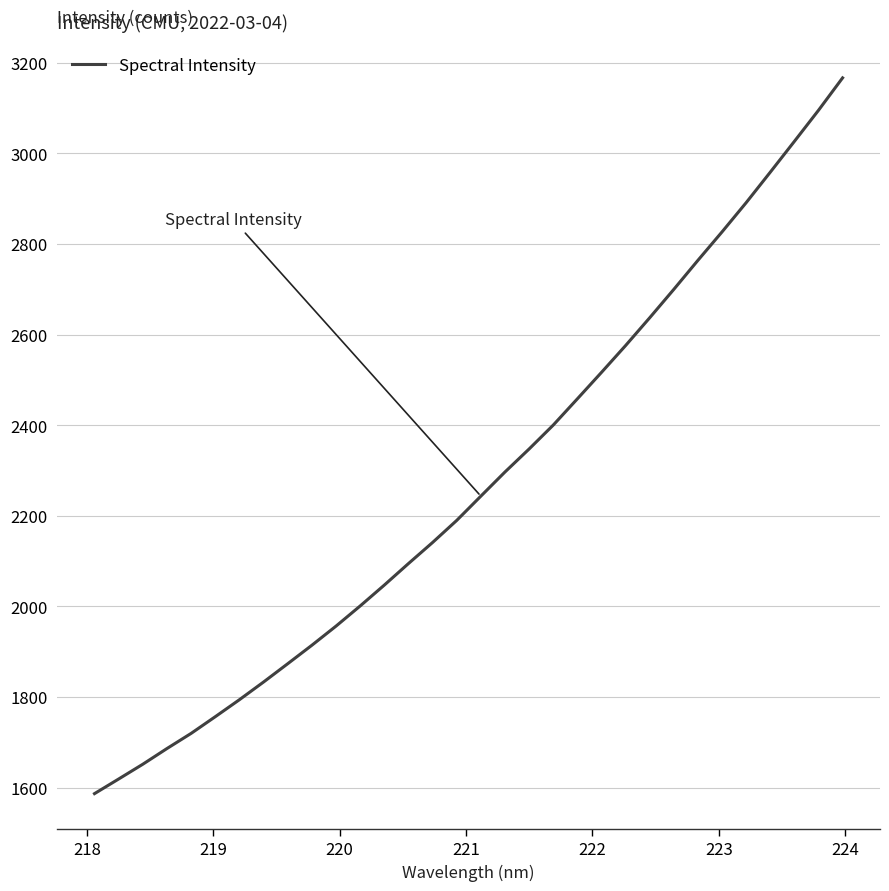

What is the difference between the maximum and minimum values?

1579.8